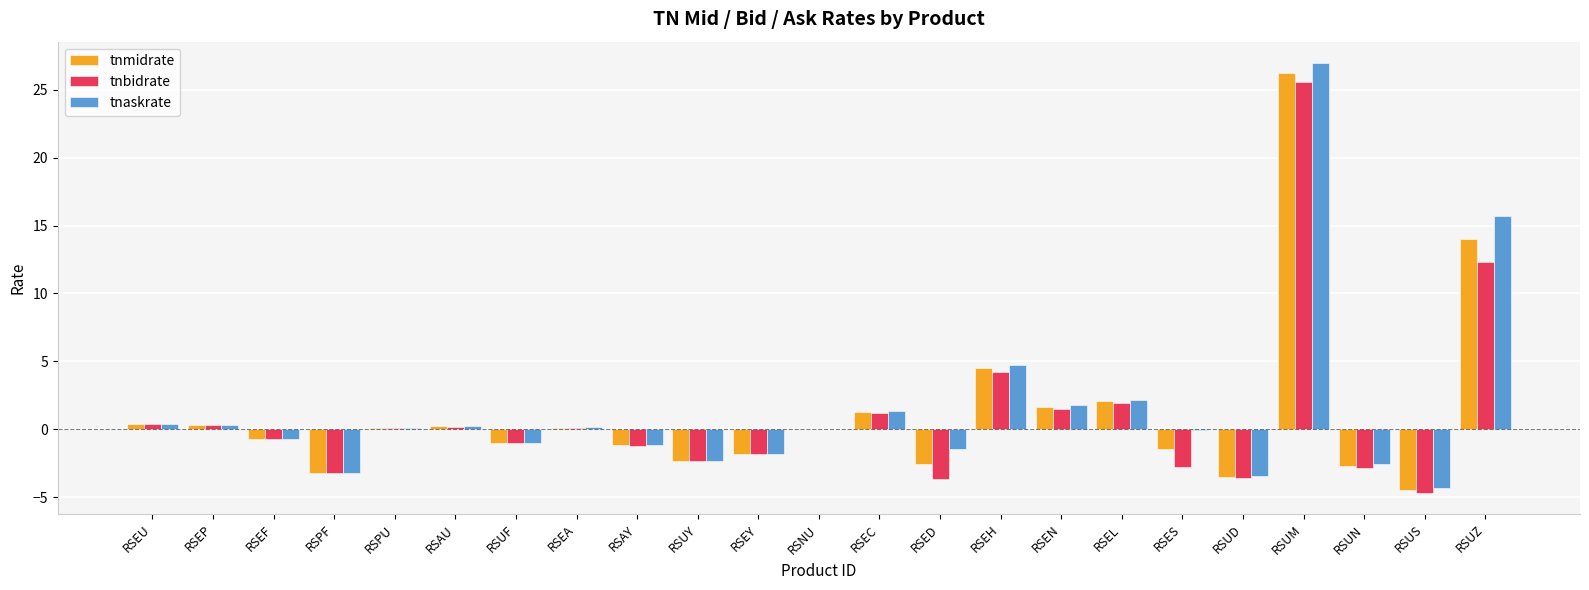

The tnmidrate series shows -1.9 at RSUD. True or false?

False